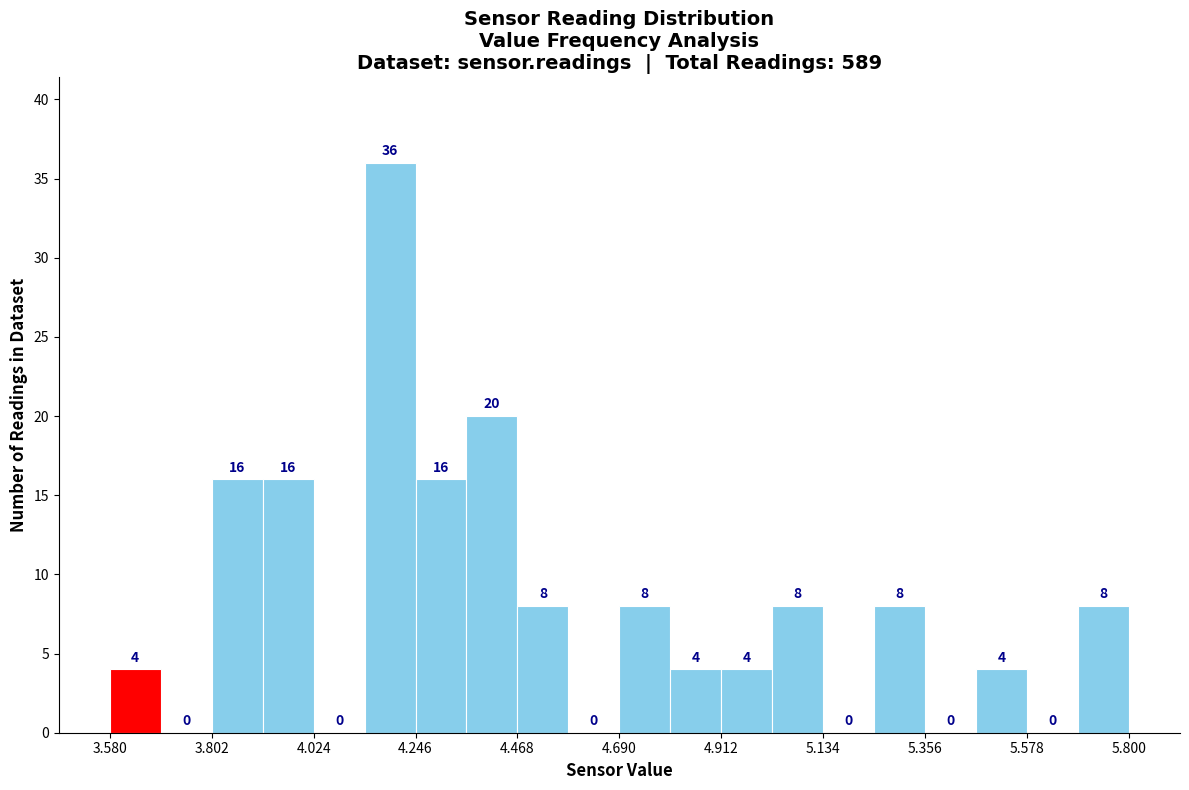

Around what value on the x-axis is the tallest bar? Give the approximate position of its centre, as read against the axis.

4.20